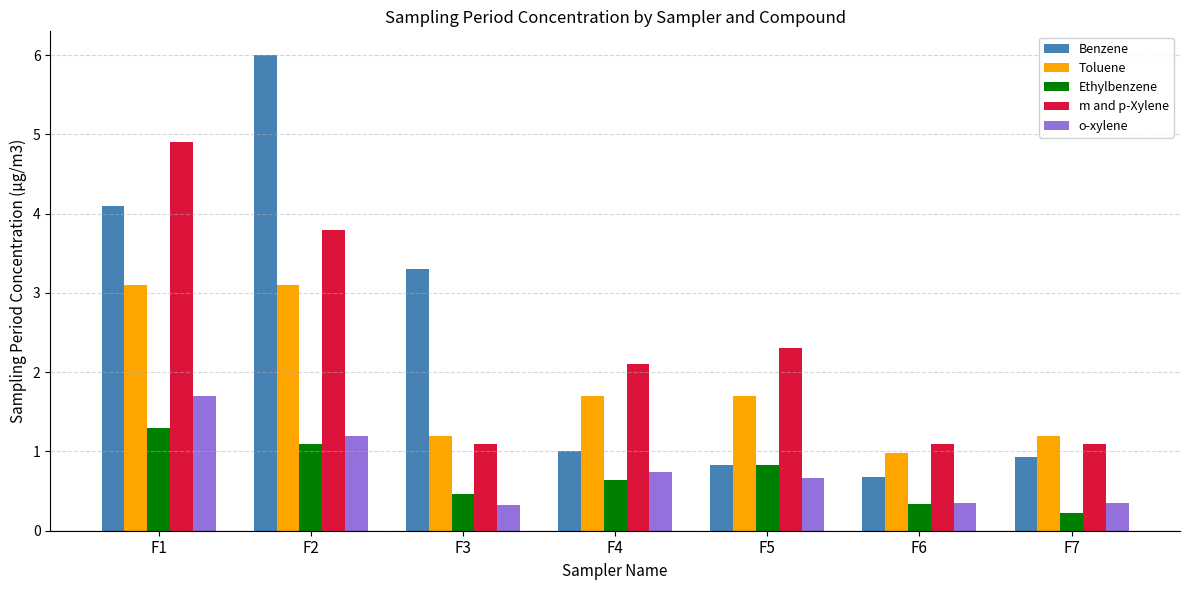

What are all the series names shown in the legend?

Benzene, Toluene, Ethylbenzene, m and p-Xylene, o-xylene